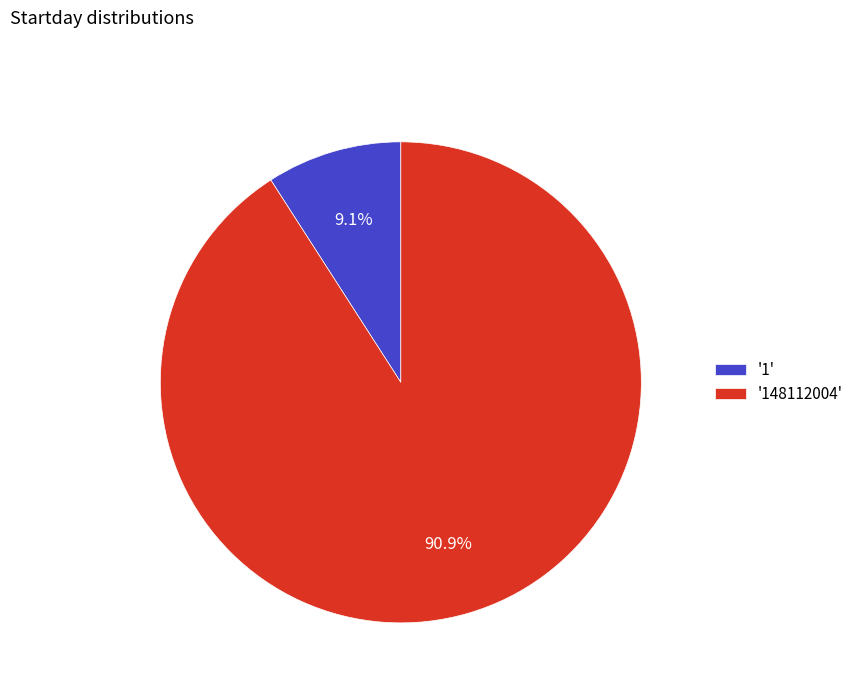

Between '1' and '148112004', which is larger?

'148112004'